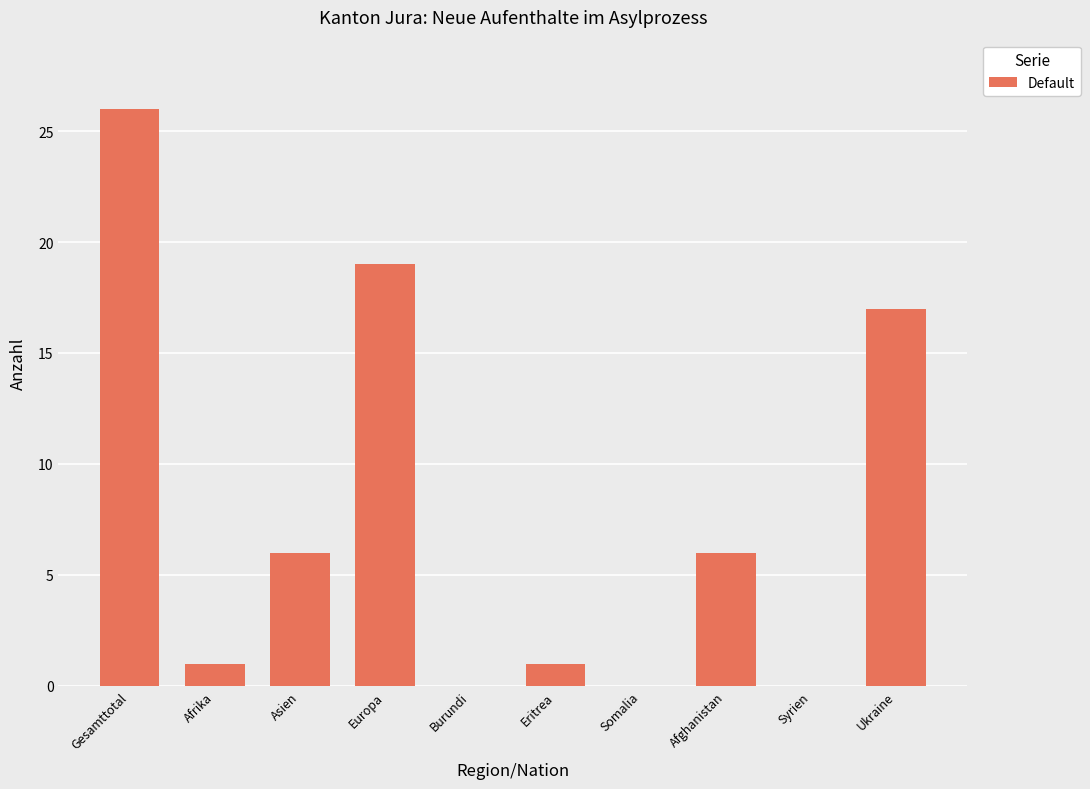

What is the sum of the values at Syrien and Eritrea?

1